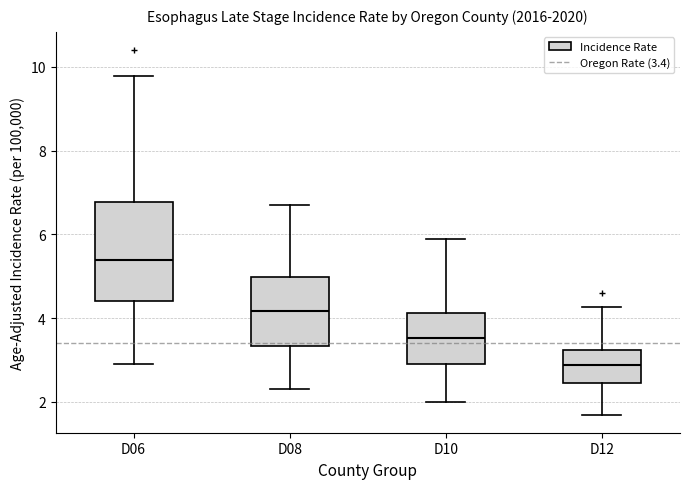

Where does the upper whisker of the box for D08 end on the y-axis? The values are not printed on the chart, so give them approximately, as read against the axis.

6.8